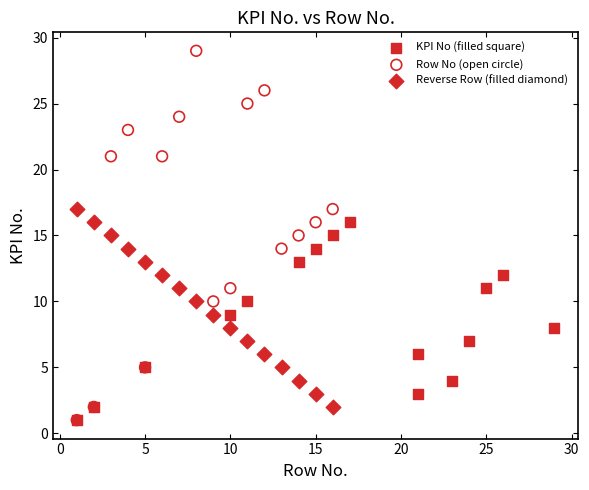

Which series contains the highest Y value?

Row No (open circle)